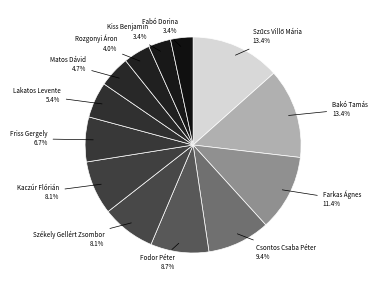

Is it true that Kaczúr Flórián is 8% of the pie?

True